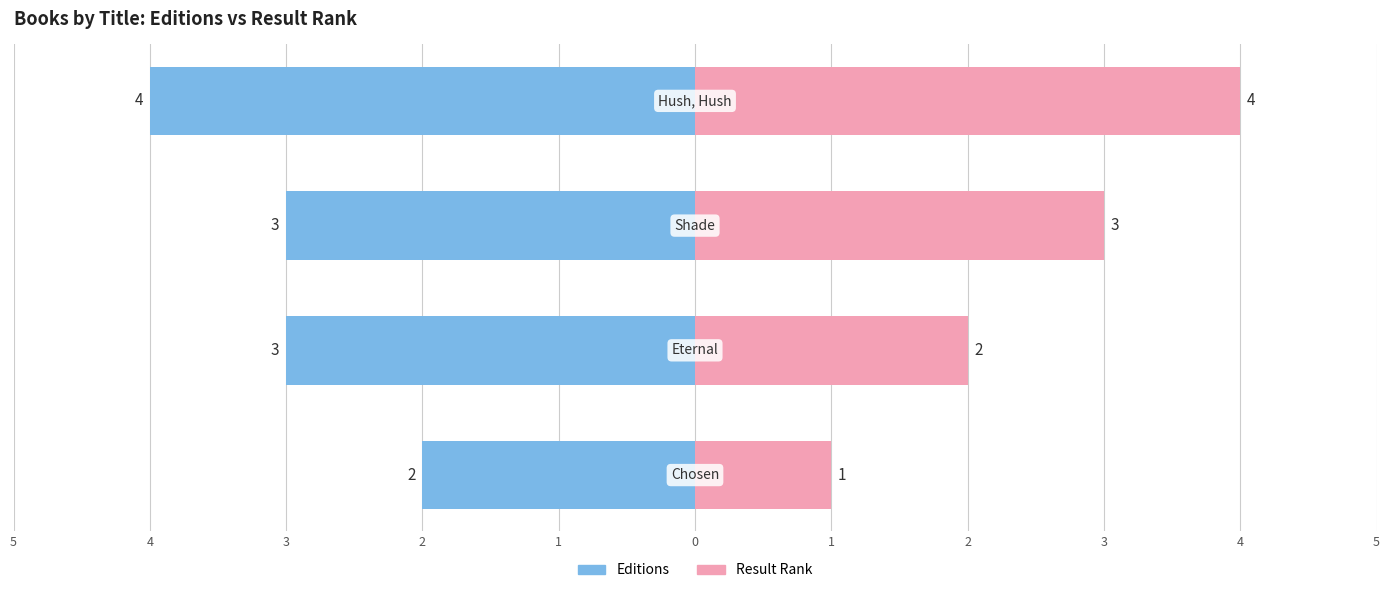

Between 4 and 2, which is larger?

4